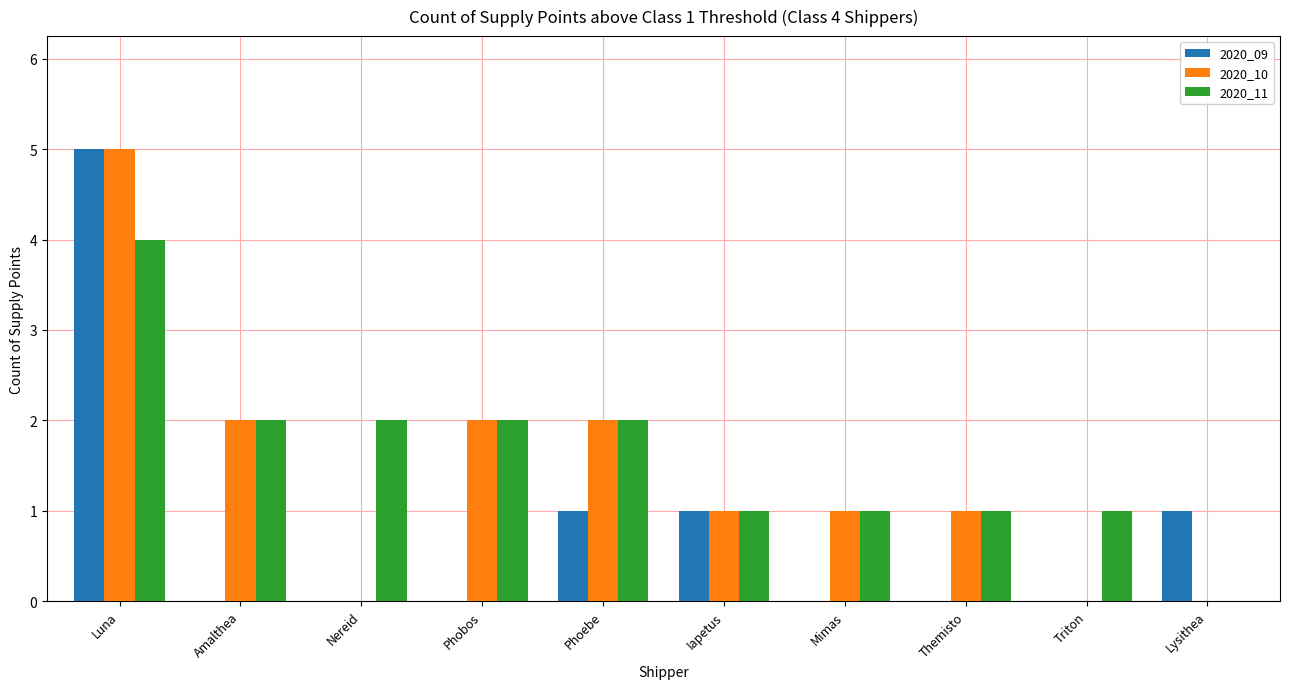

What is the total value across all series at Iapetus?

3